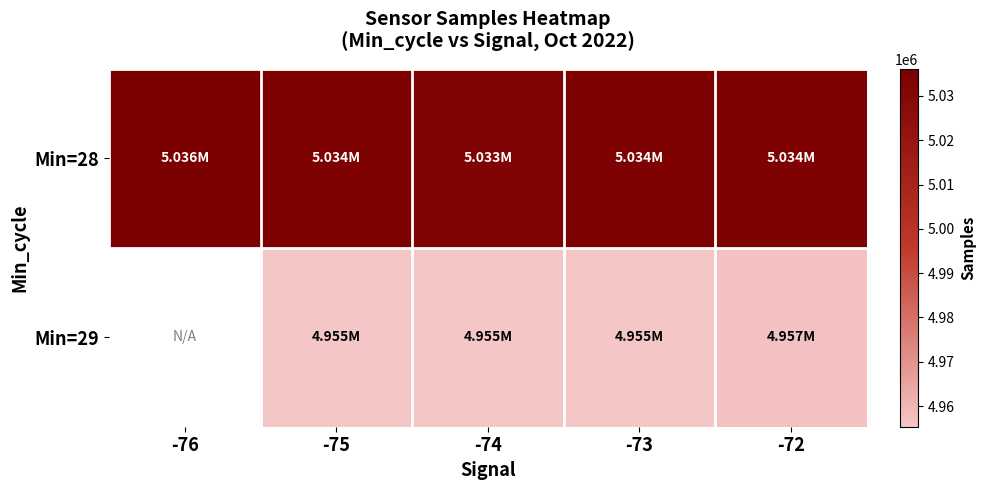

What is the difference between the highest and lowest values at -75?

78935.0